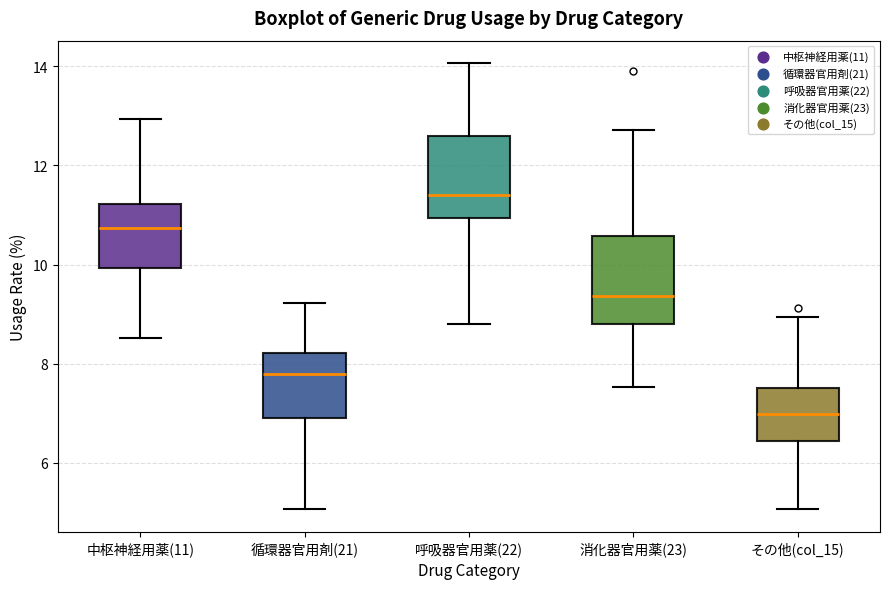

Where does the upper whisker of the box for 呼吸器官用薬(22) end on the y-axis? The values are not printed on the chart, so give them approximately, as read against the axis.

14.0